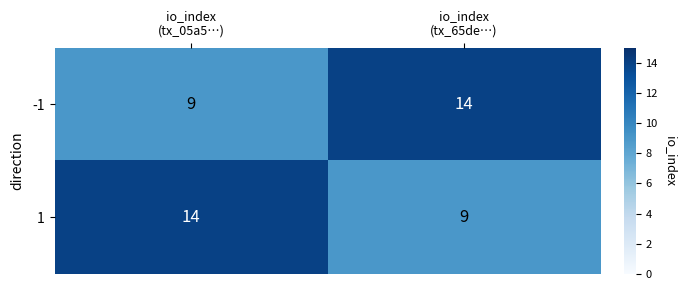

What is the greatest value displayed?

14